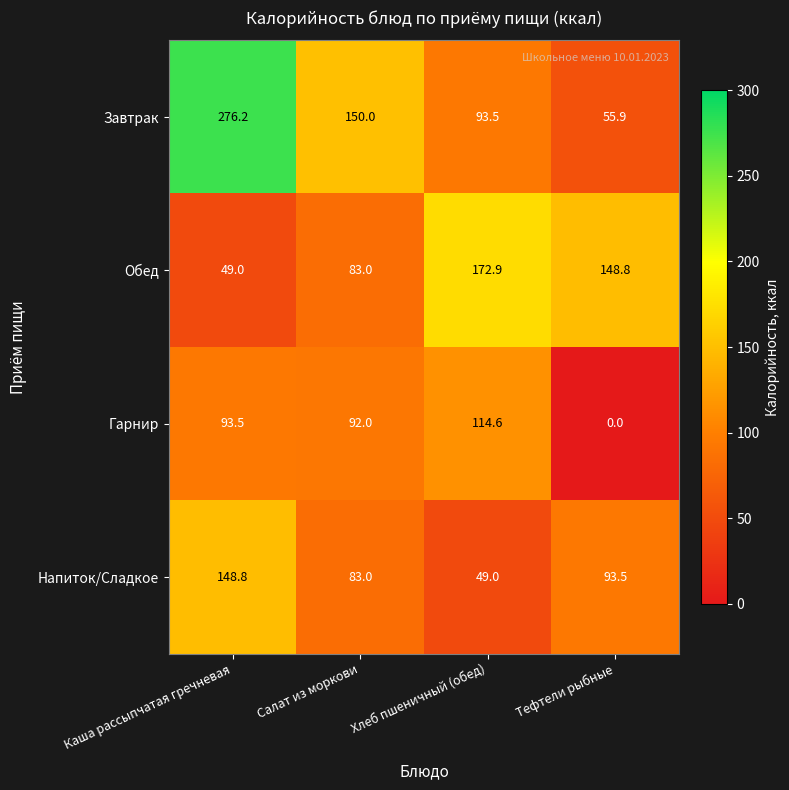

At which category is the sum across all series the highest?

Каша рассыпчатая гречневая